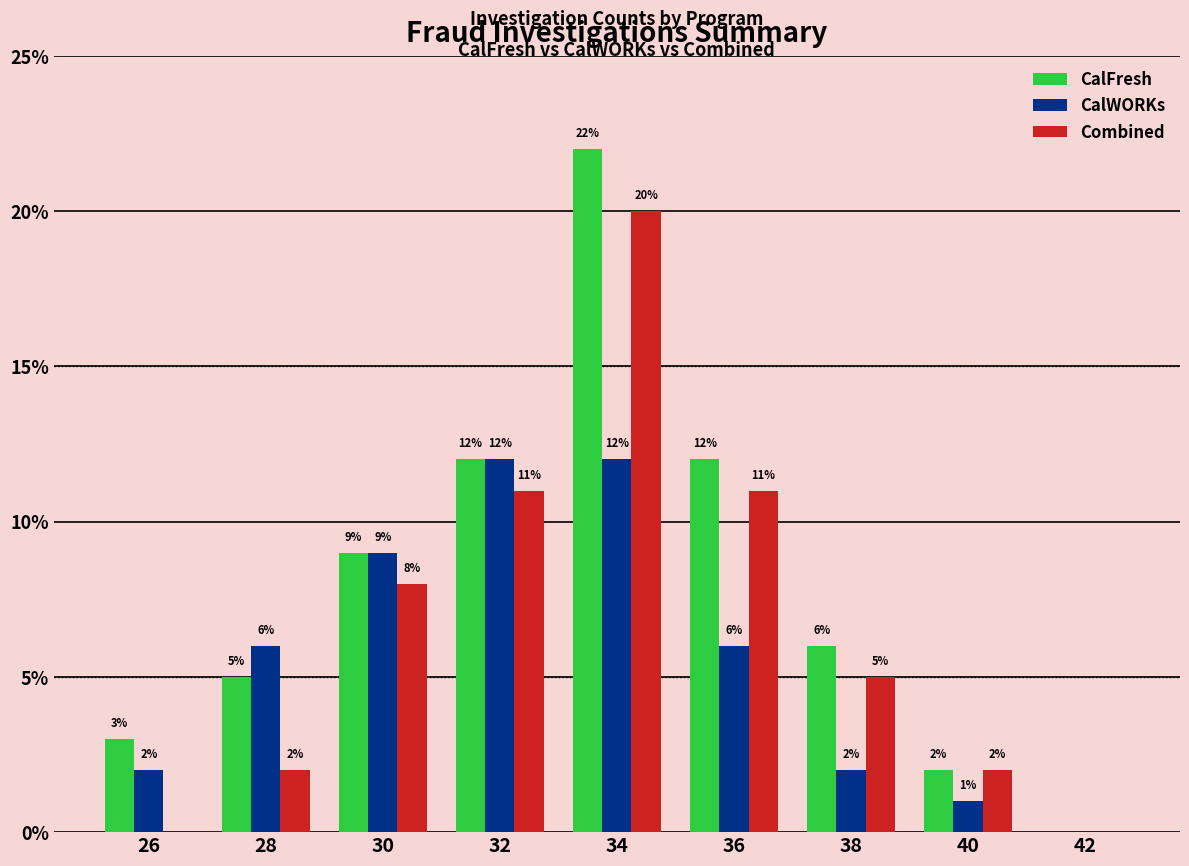

What value does the Combined series have at 32, to the nearest 5?

10